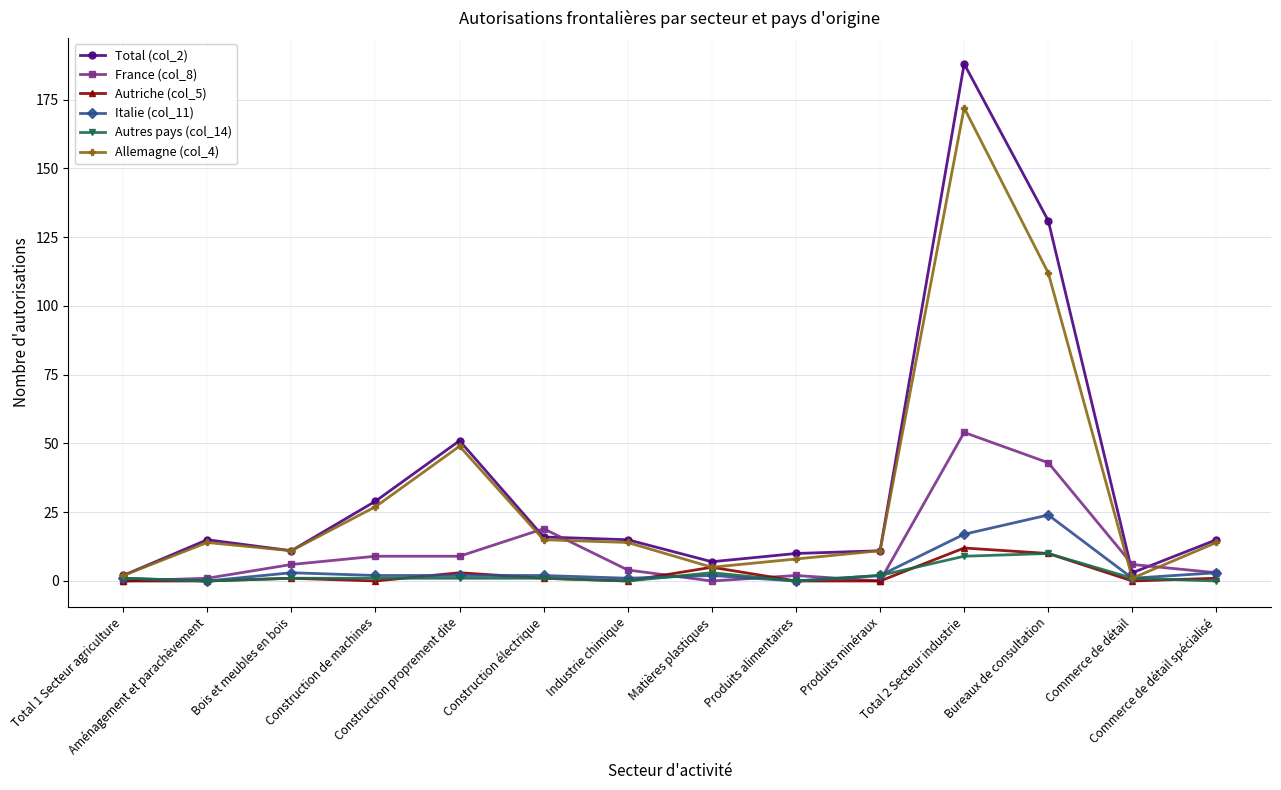

Which series has the widest spread of values?

Total (col_2)